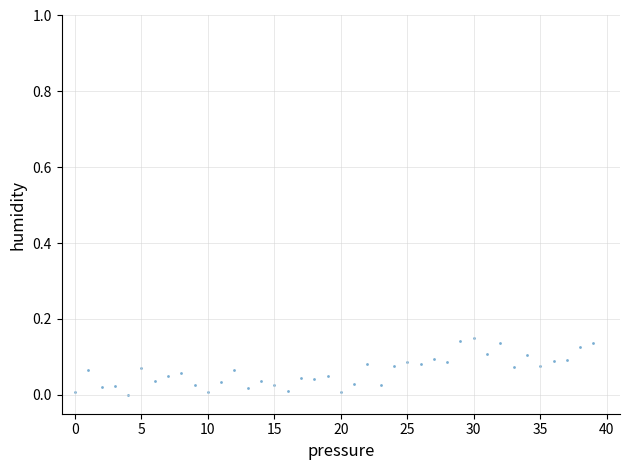

How many data points are displayed?

40